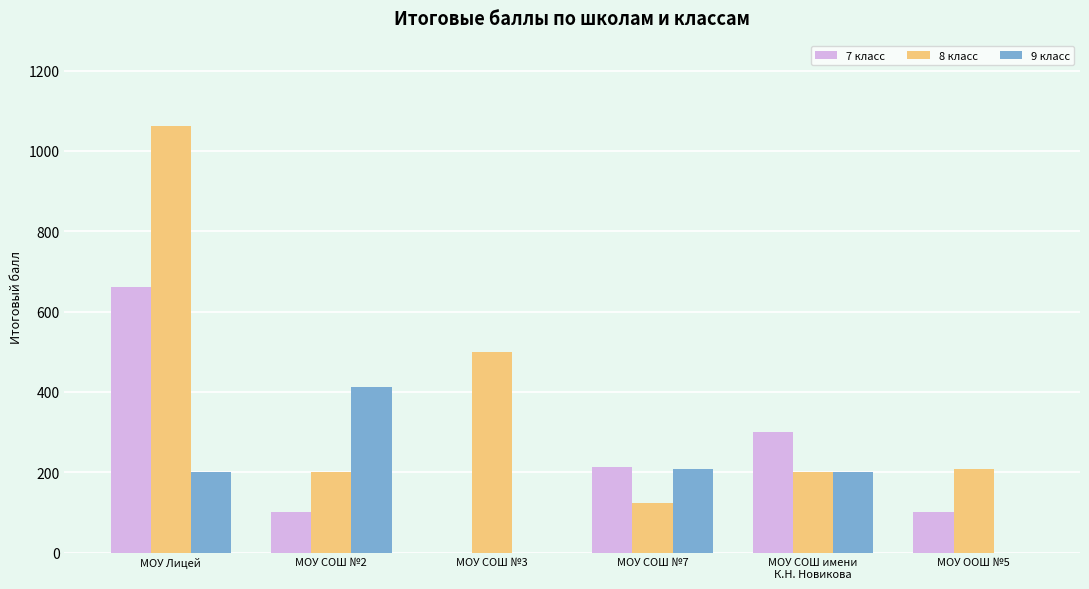

Which series changed the most between МОУ СОШ №3 and МОУ СОШ №7?

8 класс